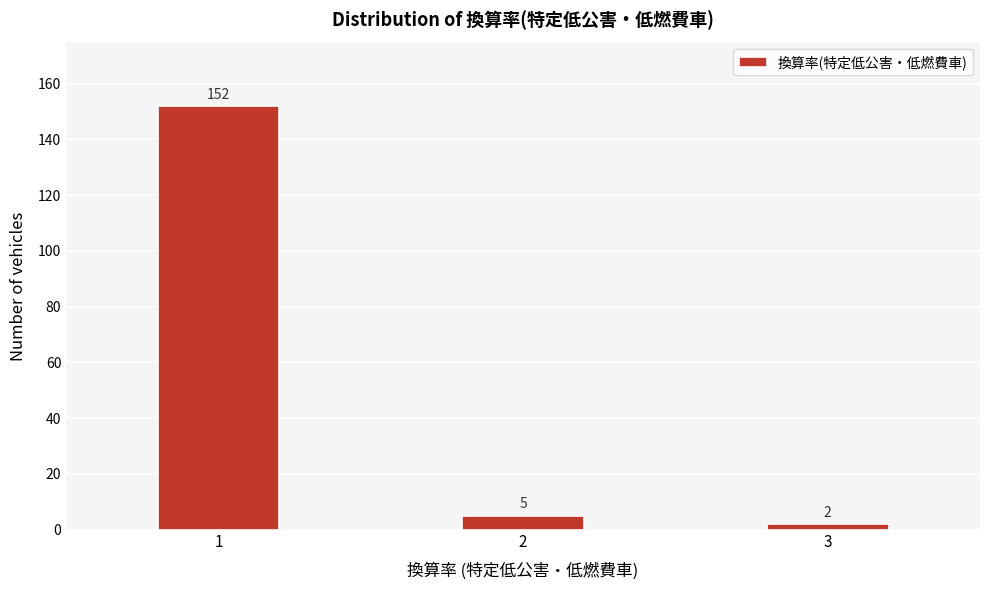

Reading left to right, list all the values displayed in this chart.

152	5	2